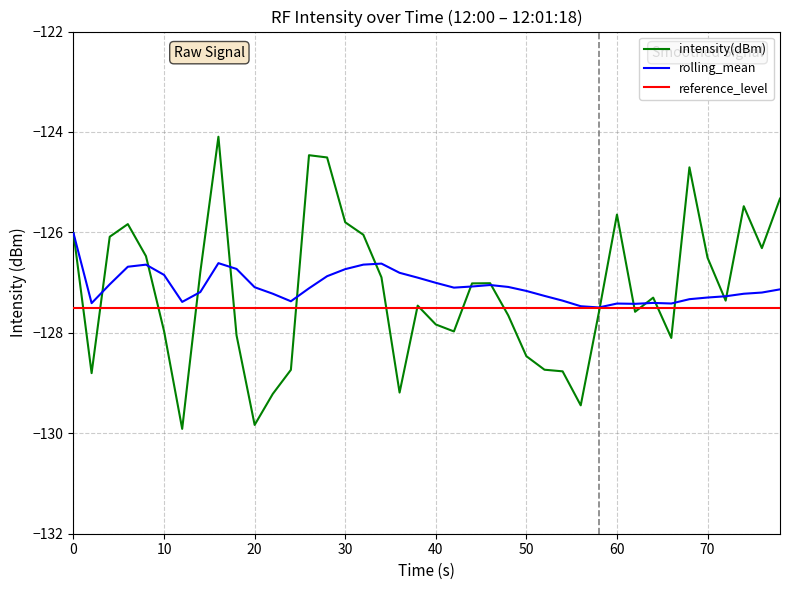

Which series has the largest range (max minus min)?

intensity(dBm)